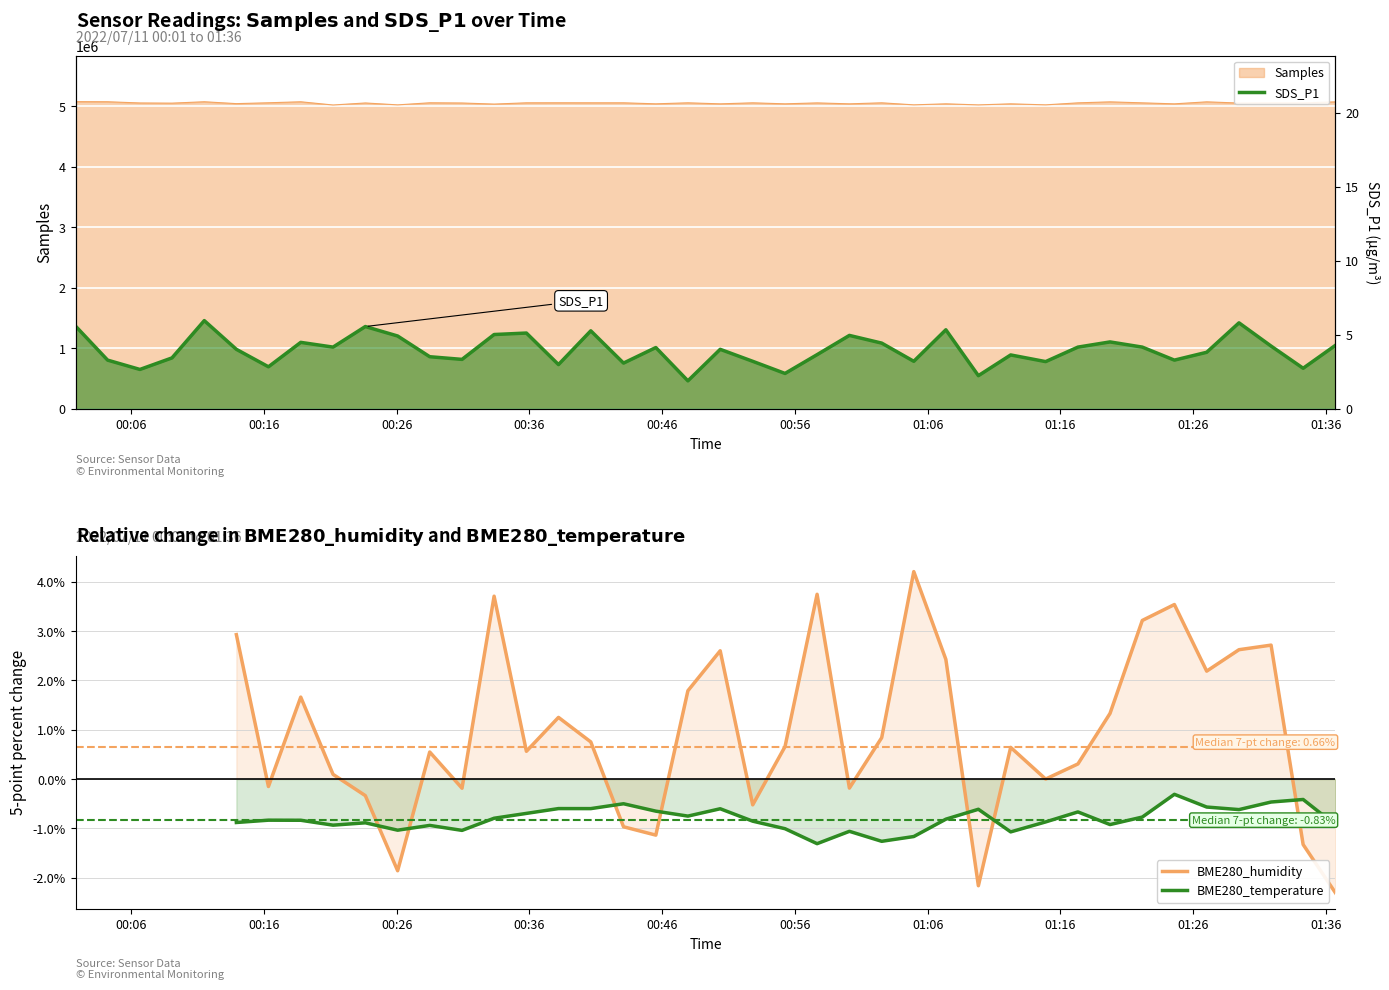

List the labels in order of SDS_P1 value, smallest first.

2022/07/11 00:47:56, 2022/07/11 01:09:49, 2022/07/11 00:55:15, 2022/07/11 00:06:39, 2022/07/11 01:34:17, 2022/07/11 00:16:20, 2022/07/11 00:38:11, 2022/07/11 00:43:05, 2022/07/11 01:14:53, 2022/07/11 00:52:49, 2022/07/11 01:04:57, 2022/07/11 00:04:13, 2022/07/11 01:24:35, 2022/07/11 00:30:55, 2022/07/11 00:09:04, 2022/07/11 00:28:29, 2022/07/11 01:12:15, 2022/07/11 00:57:40, 2022/07/11 01:27:01, 2022/07/11 00:13:55, 2022/07/11 00:50:22, 2022/07/11 00:45:31, 2022/07/11 00:21:12, 2022/07/11 01:17:19, 2022/07/11 01:22:10, 2022/07/11 01:31:52, 2022/07/11 01:36:43, 2022/07/11 01:02:32, 2022/07/11 00:18:46, 2022/07/11 01:19:44, 2022/07/11 00:26:04, 2022/07/11 01:00:06, 2022/07/11 00:33:20, 2022/07/11 00:35:46, 2022/07/11 00:40:37, 2022/07/11 01:07:22, 2022/07/11 00:23:38, 2022/07/11 00:01:48, 2022/07/11 01:29:27, 2022/07/11 00:11:30